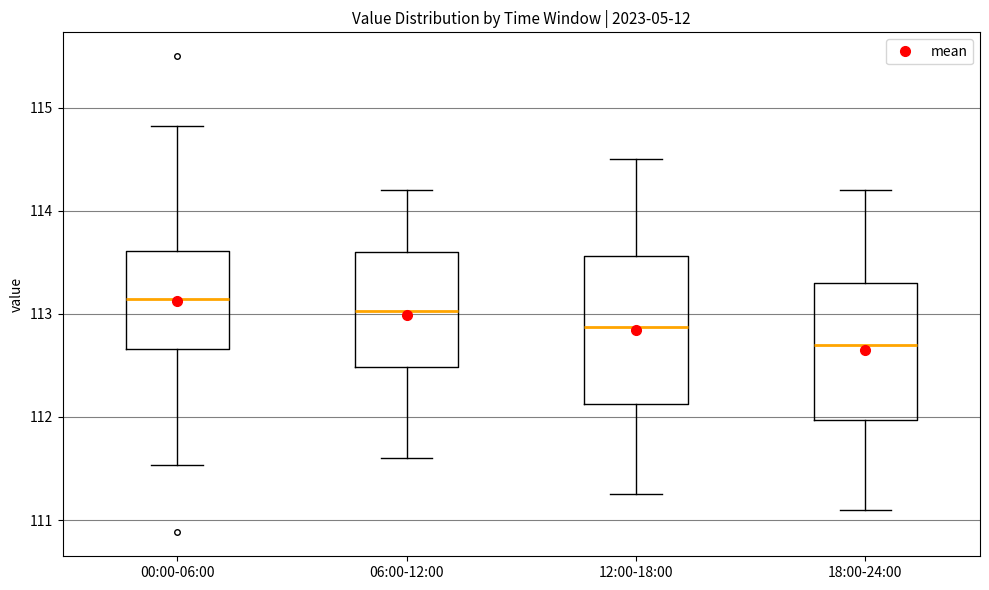

Reading left to right, transcribe this box plot: for each box, give where its median line is, the range the box spans, and where its two whiskers end, as read against the y-axis. The values are not printed on the chart, so give them approximately, as read against the axis.

00:00-06:00: median 113.1, box 112.7 to 113.6, whiskers 111.5 to 114.8
06:00-12:00: median 113.0, box 112.5 to 113.6, whiskers 111.6 to 114.2
12:00-18:00: median 112.9, box 112.1 to 113.6, whiskers 111.3 to 114.5
18:00-24:00: median 112.7, box 112.0 to 113.3, whiskers 111.1 to 114.2